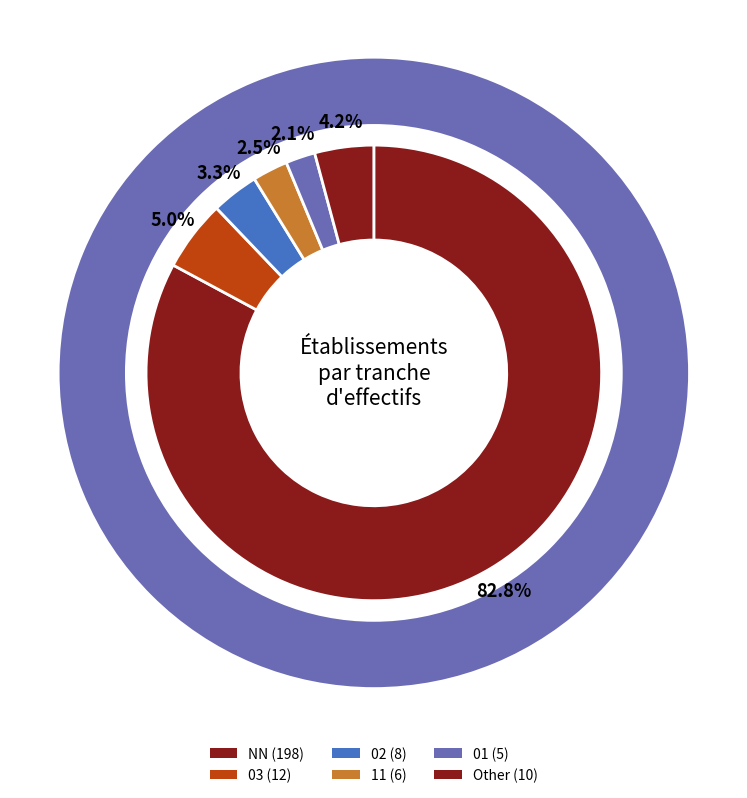

What is the smallest slice in the pie chart?

01